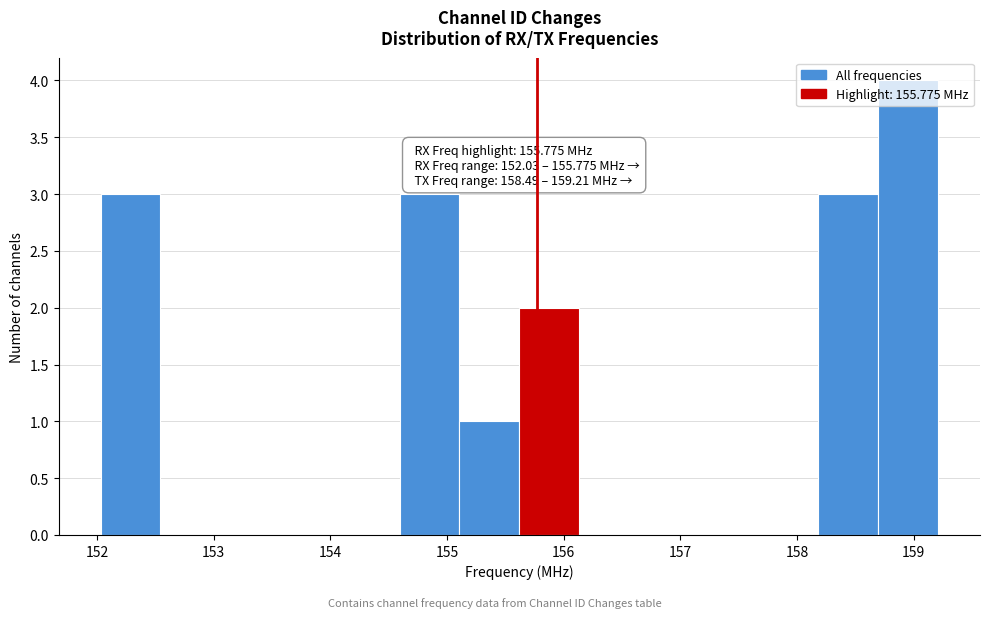

Which range on the x-axis has the tallest bar?

158.7 to 159.2